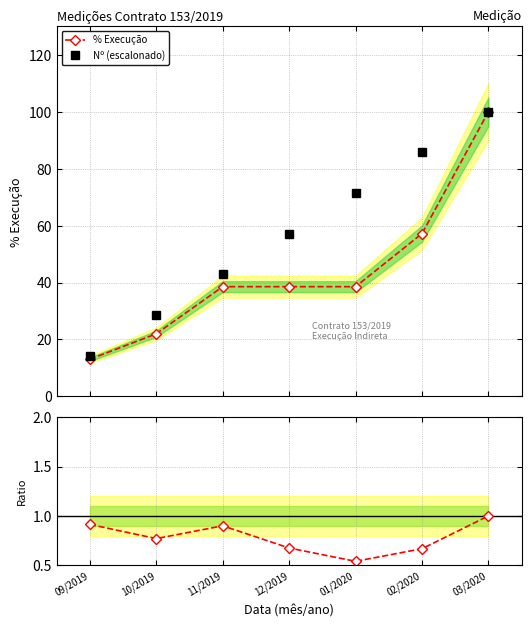

List the series in order of their overall mean, lowest first.

% / Nº(esc.), % Execução, Nº (escalonado)